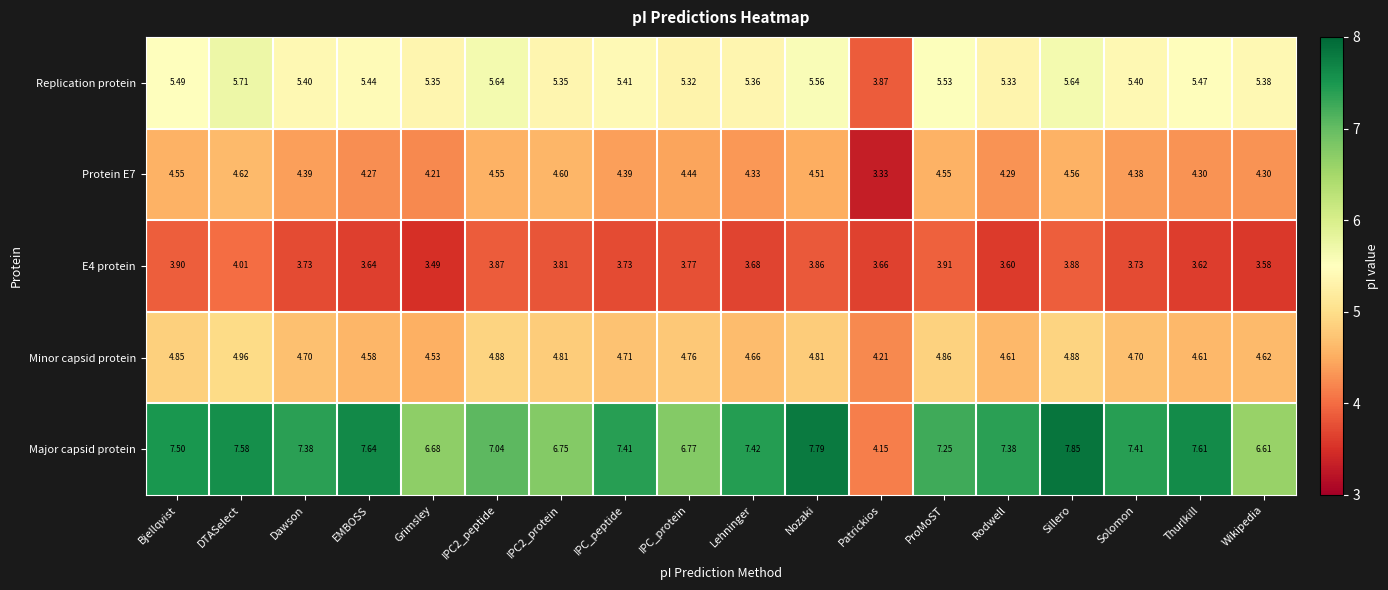

At which category is the sum across all series the highest?

DTASelect